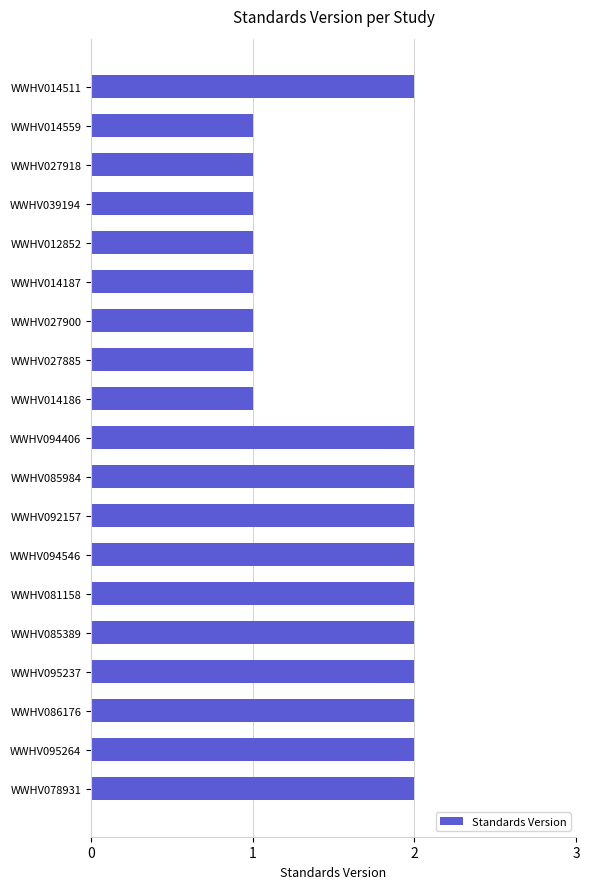

What is the sum of all values?

30